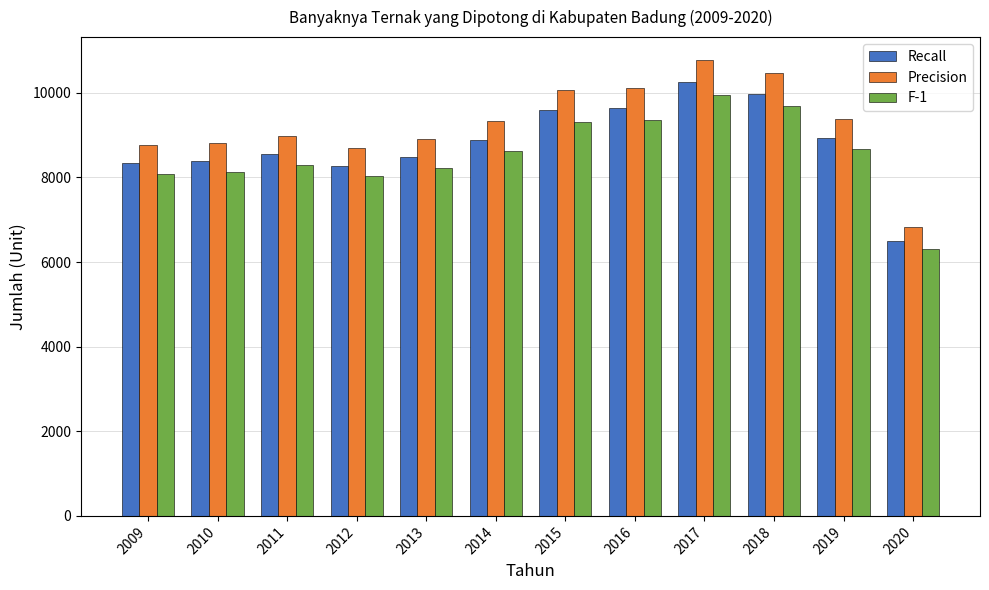

Which series has the largest total across all categories?

Precision